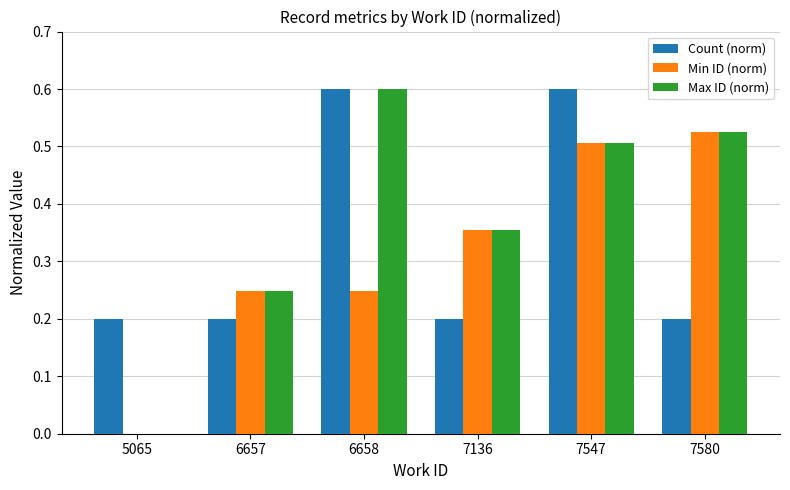

At which category is the sum across all series the highest?

7547